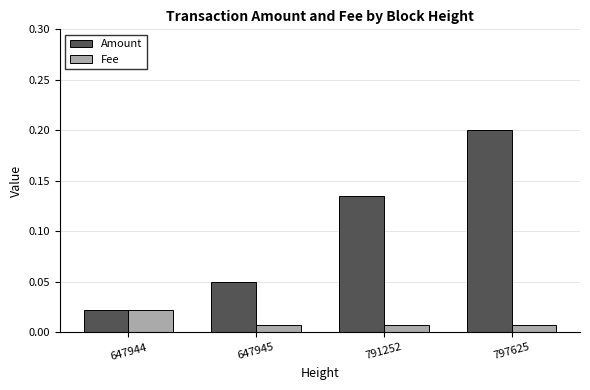

Is it true that Amount equals 0.2 at 797625?

True